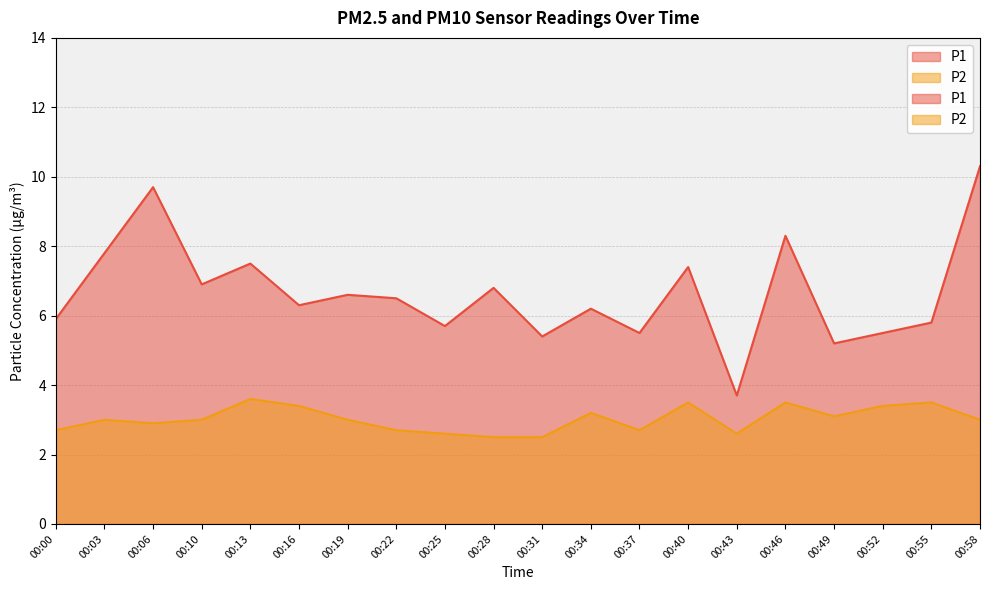

Between 00:25 and 00:58, which series saw the biggest shift?

P1